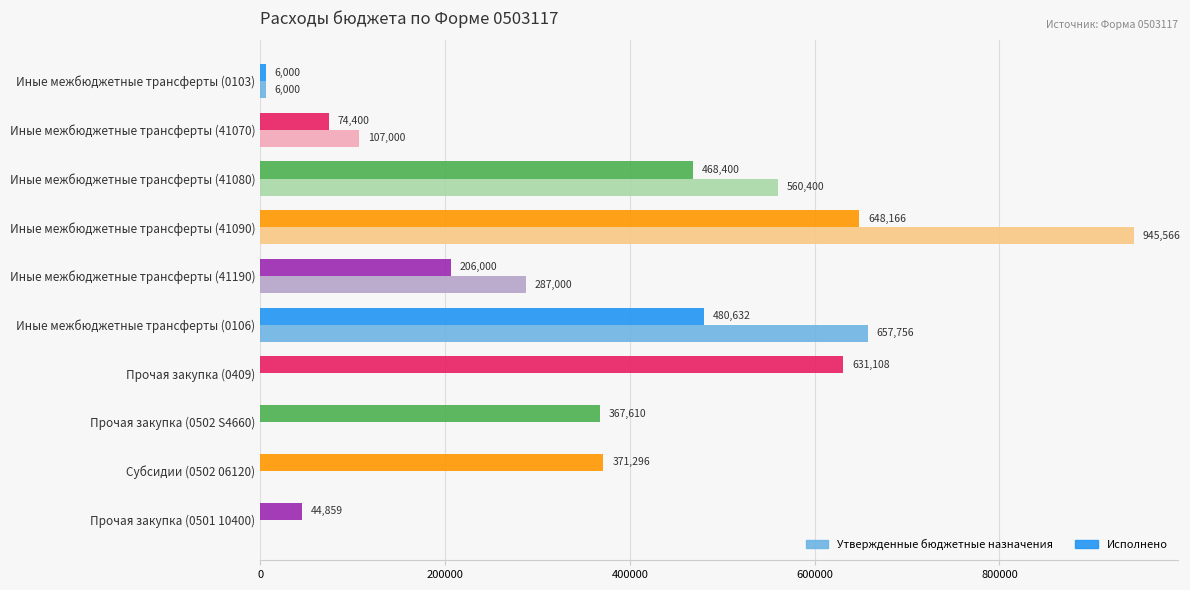

At which label is Исполнено closest to 327083?

Прочая закупка (0502 S4660)